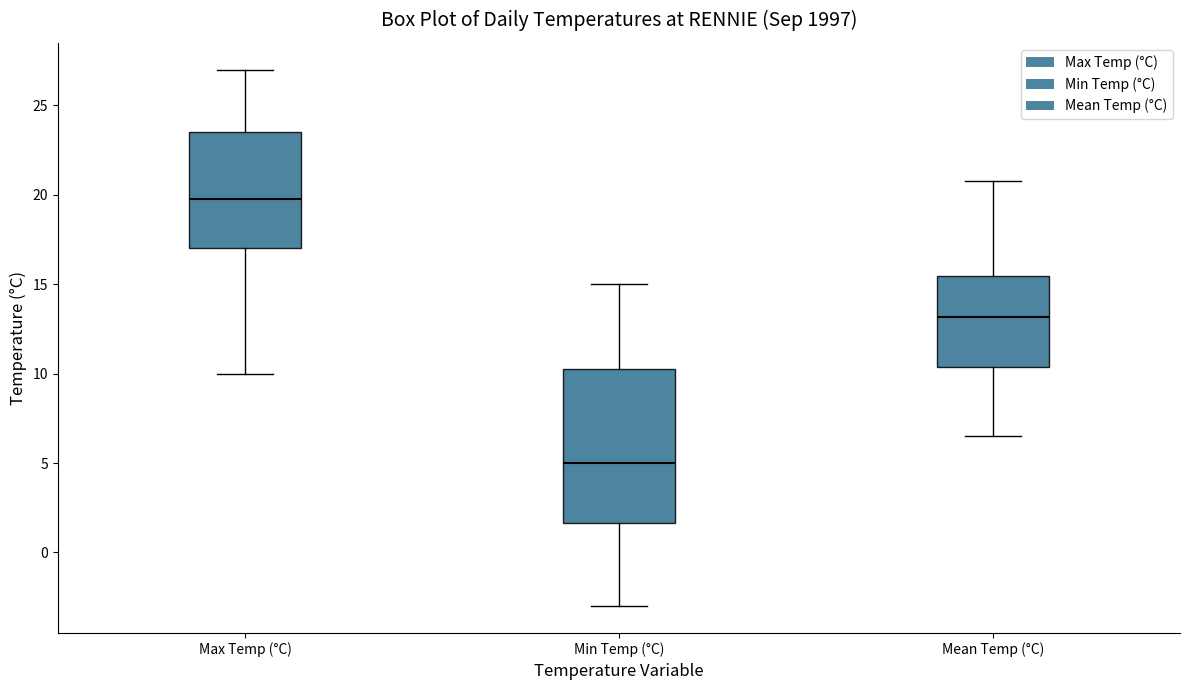

Which box has the highest median line?

Max Temp (°C)